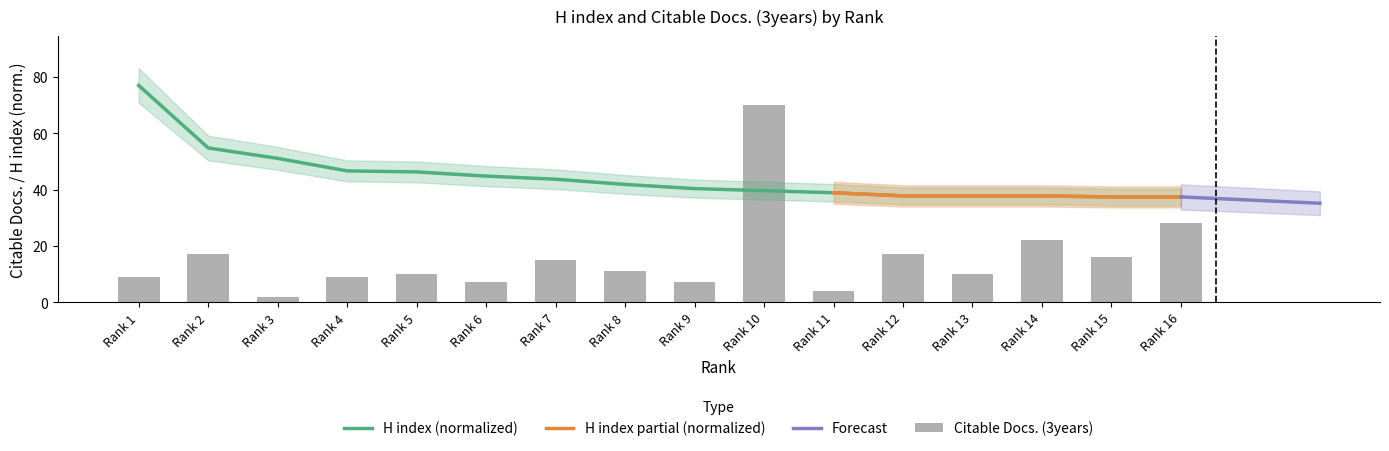

Reading right to left, transcribe all the data shown in this chart.

Citable Docs. (3years): 28.0	16.0	22.0	10.0	17.0	4.0	70.0	7.0	11.0	15.0	7.0	10.0	9.0	2.0	17.0	9.0
H index: 37.4	37.4	37.8	37.8	37.8	38.9	39.6	40.4	41.8	43.7	44.8	46.3	46.6	51.1	54.8	77.0